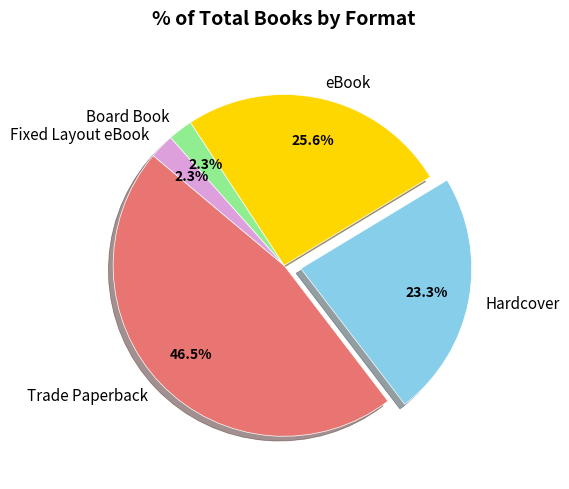

Between Board Book and Hardcover, which is larger?

Hardcover